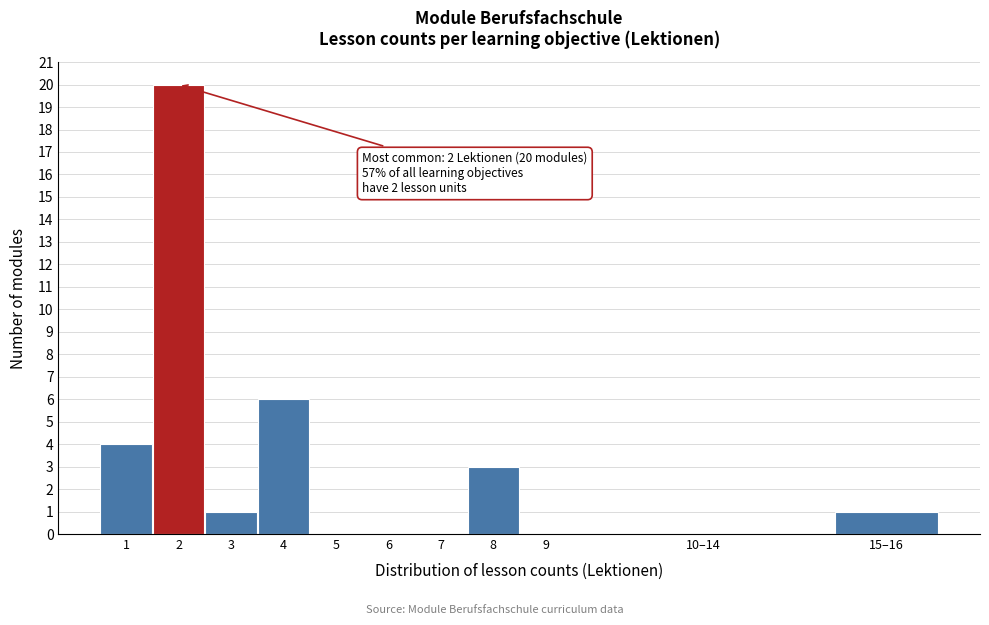

Reading left to right, list all the values displayed in this chart.

1=4	2=20	3=1	4=6	5=0	6=0	7=0	8=3	9=0	10–14=0	15–16=1